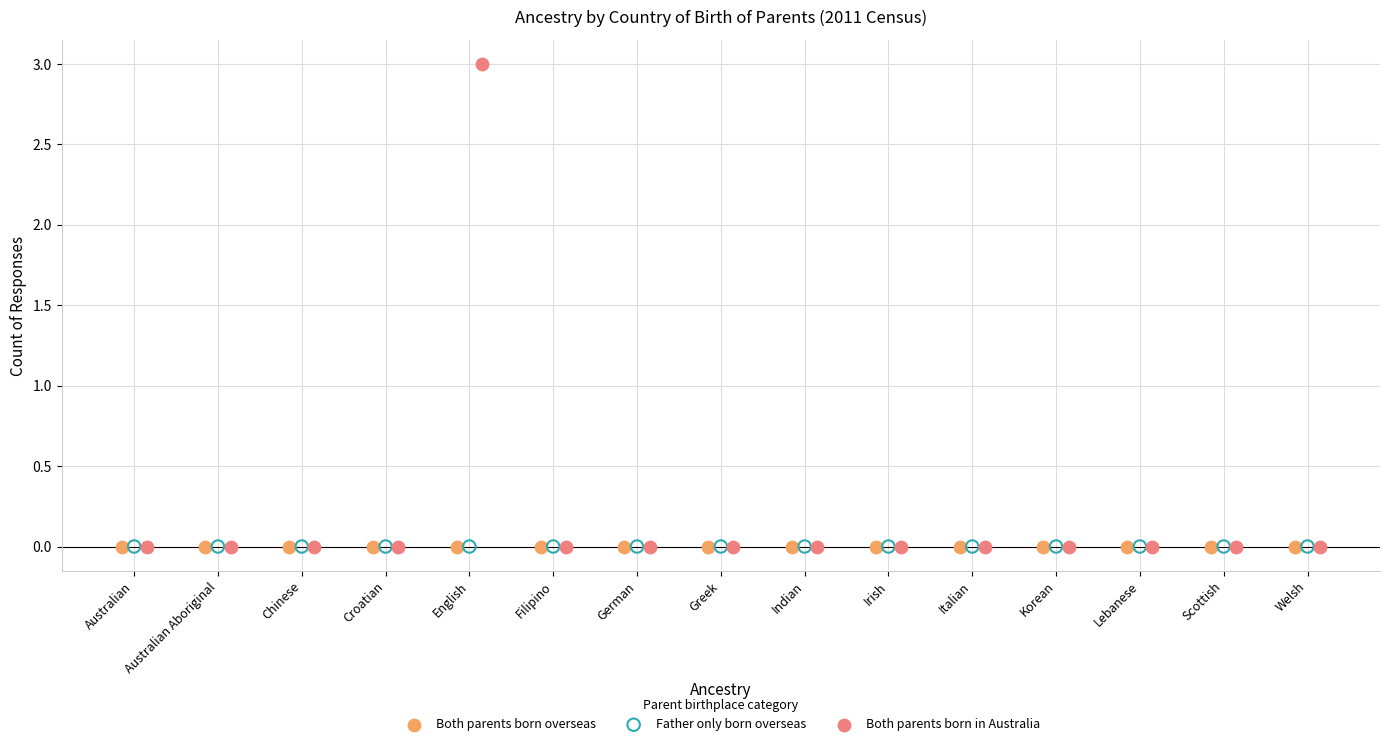

Which series reaches the maximum Y coordinate?

Both parents born in Australia